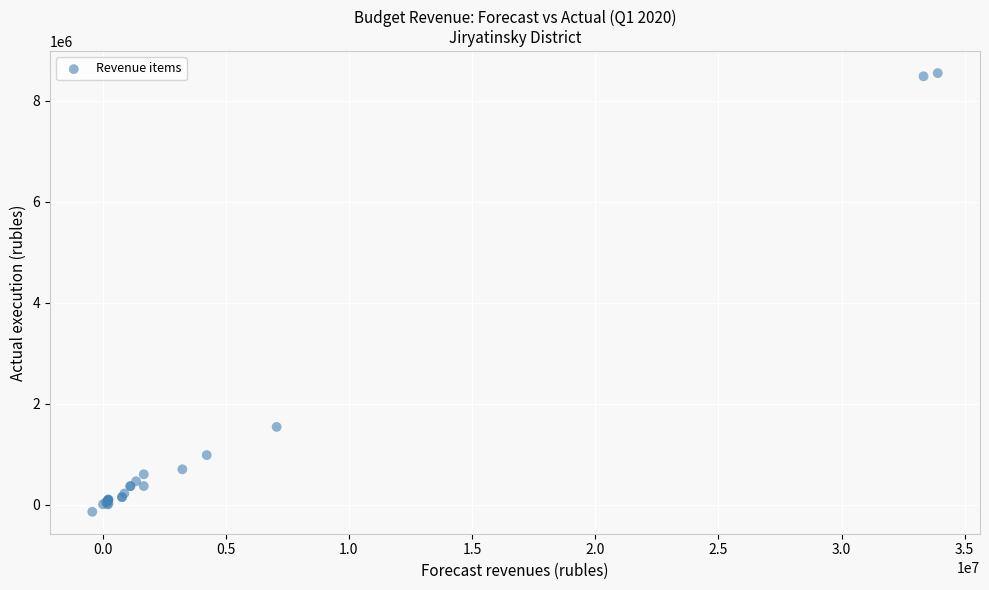

What Y value in the scatter plot is closest to 4202387?

1537802.5